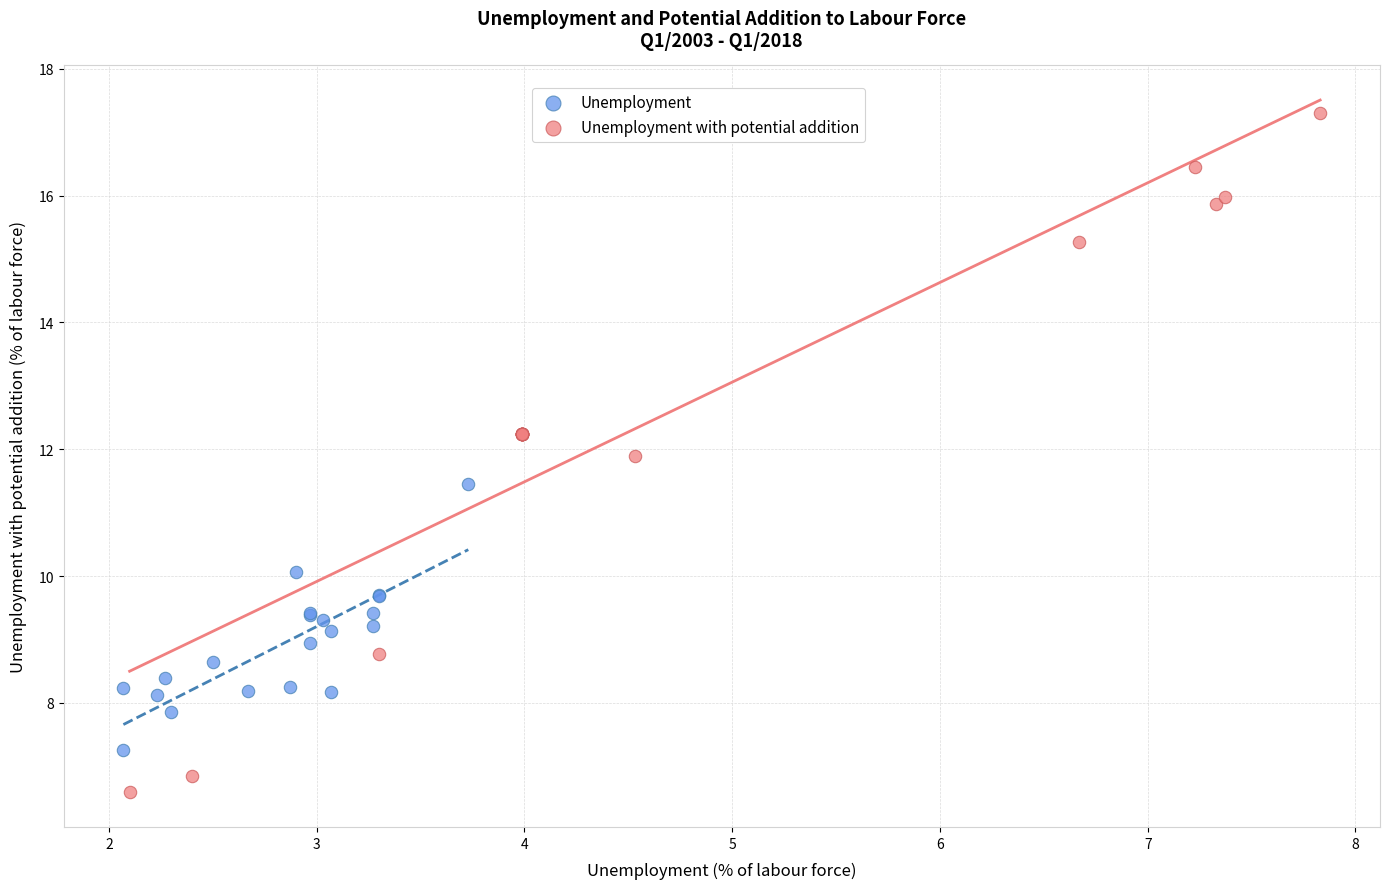

Which series contains the highest Y value?

Unemployment with potential addition